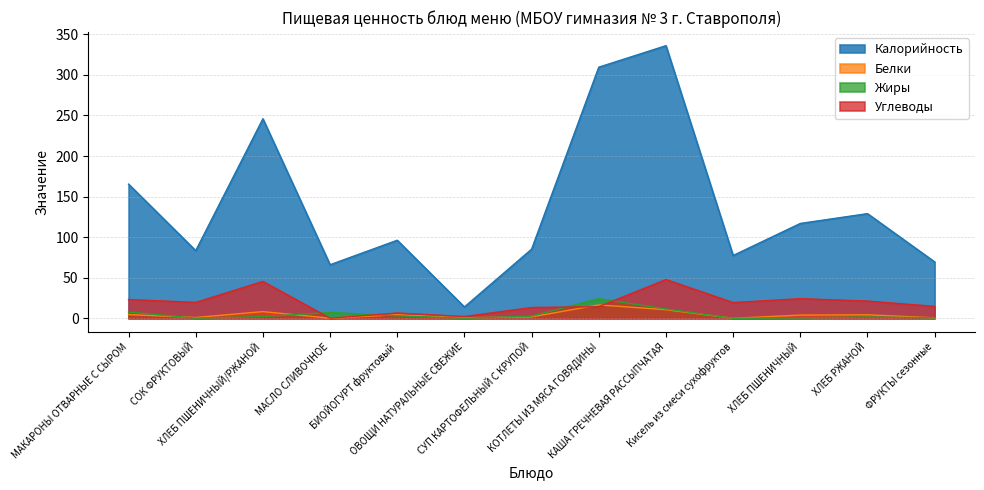

List the series in order of their peak value, lowest first.

Белки, Жиры, Углеводы, Калорийность